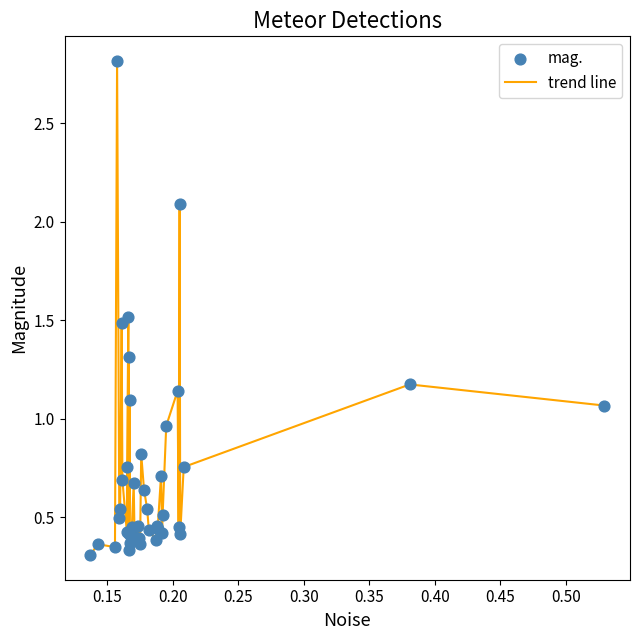

What is the difference between the maximum and minimum values?

2.5